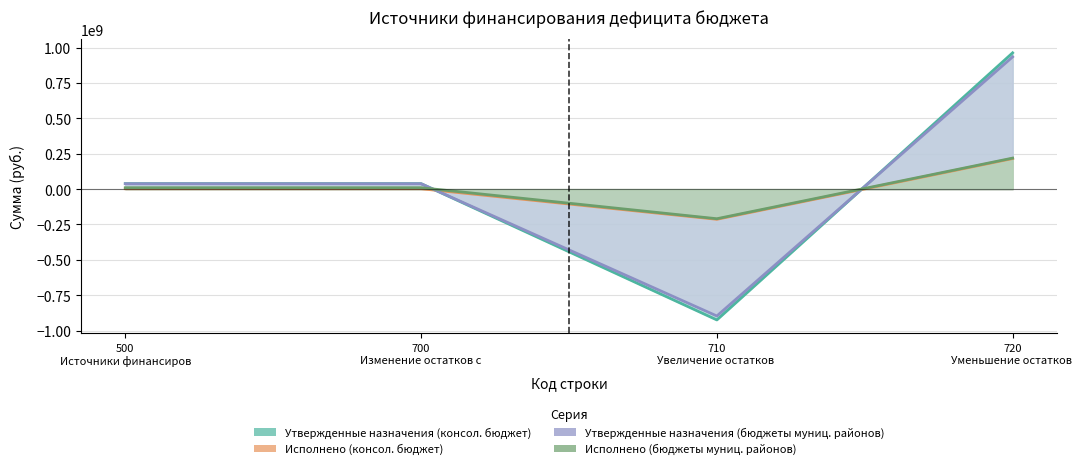

True or false: Исполнено (бюджеты муниц. районов) and Исполнено (консол. бюджет) cross at least once.

False